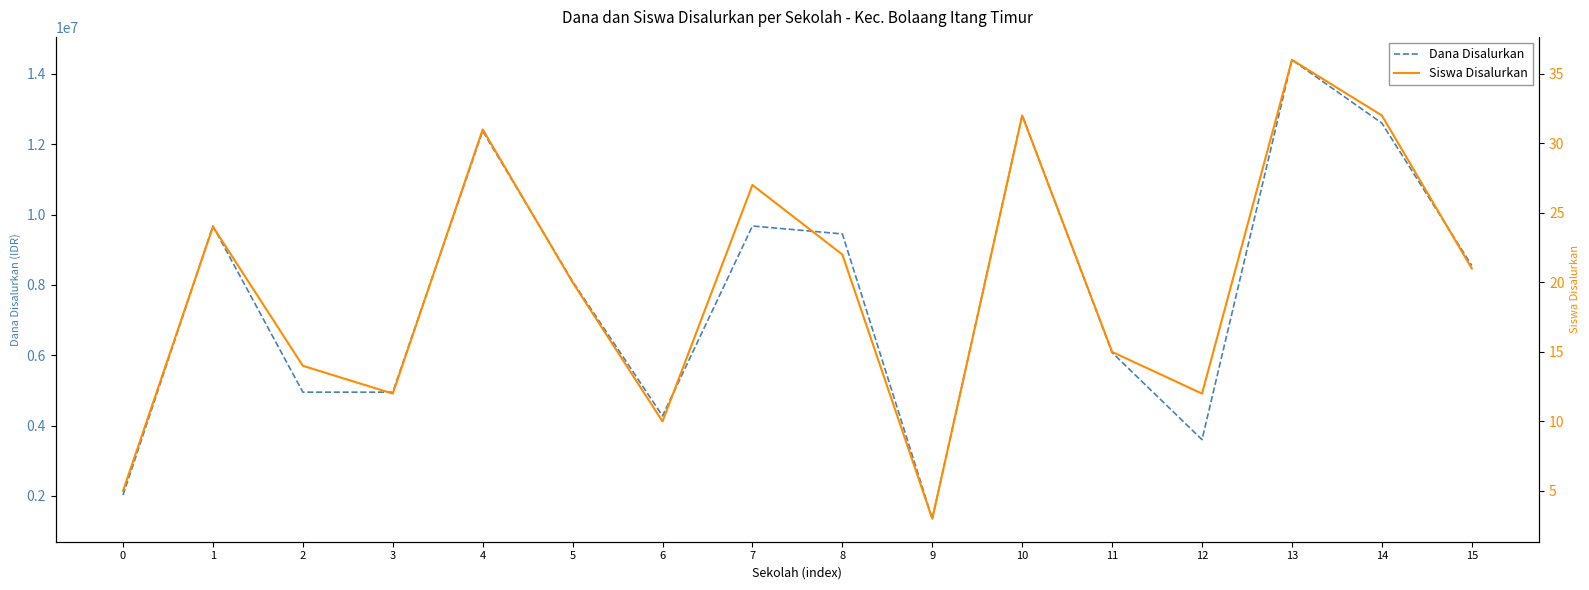

Reading left to right, extract all data points from this chart.

Dana Disalurkan: 2025000	9675000	4950000	4950000	12375000	8100000	4275000	9675000	9450000	1350000	12825000	6075000	3600000	14400000	12600000	8550000
Siswa Disalurkan: 5	24	14	12	31	20	10	27	22	3	32	15	12	36	32	21